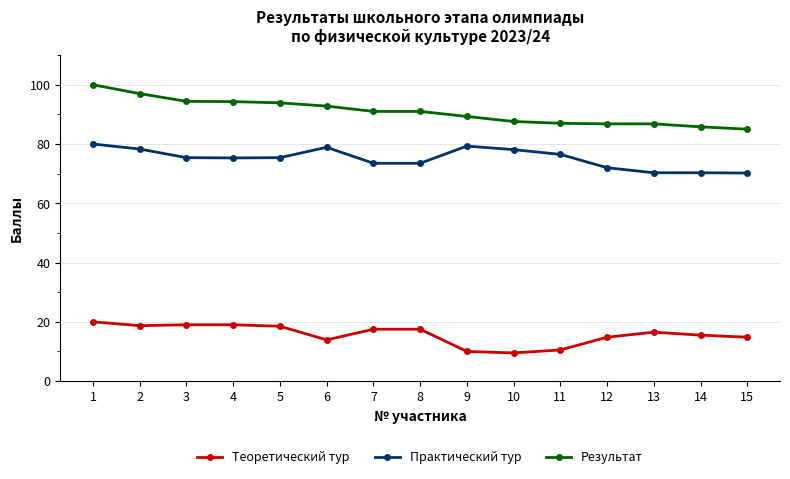

What is the difference between the maximum and minimum values in the Практический тур series?

9.8